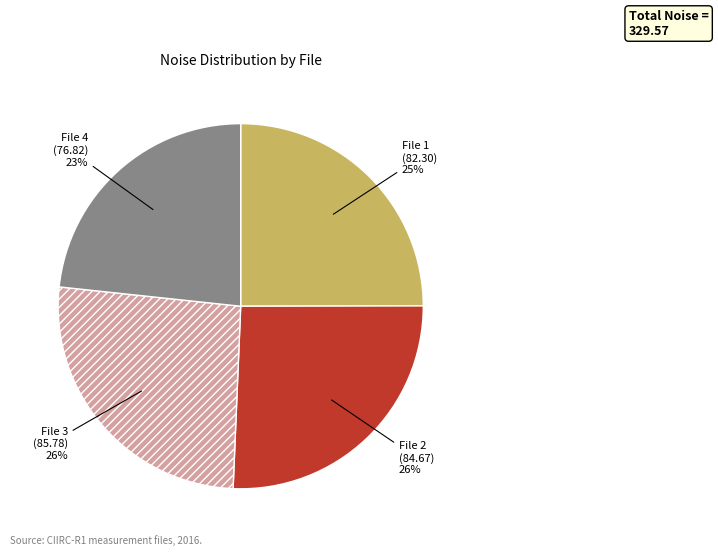

Is there a majority slice in this chart?

No